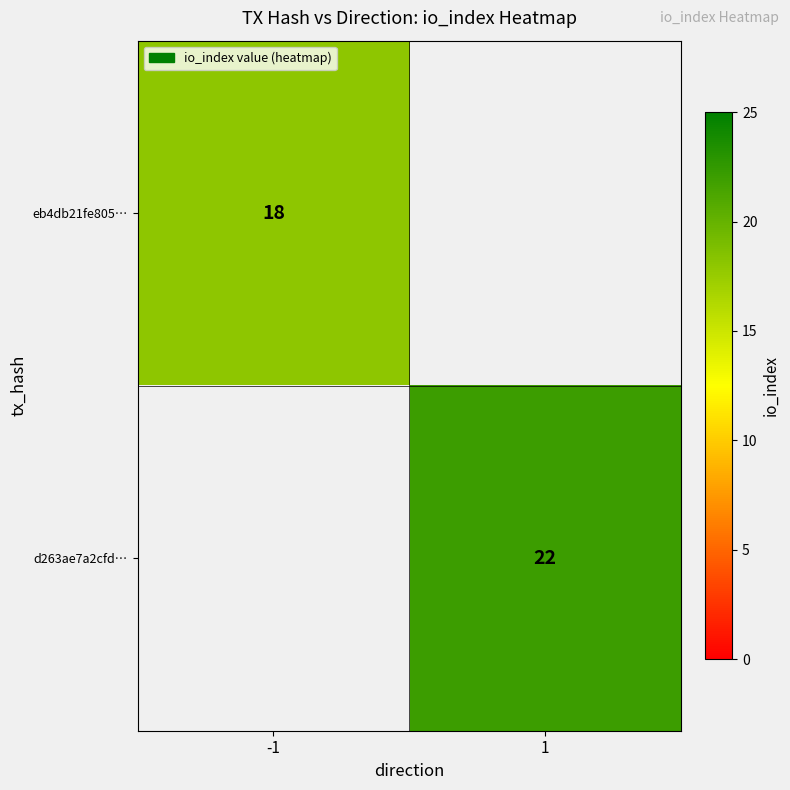

The value of d263ae7a2cfd… at 1 is 5.1. True or false?

False